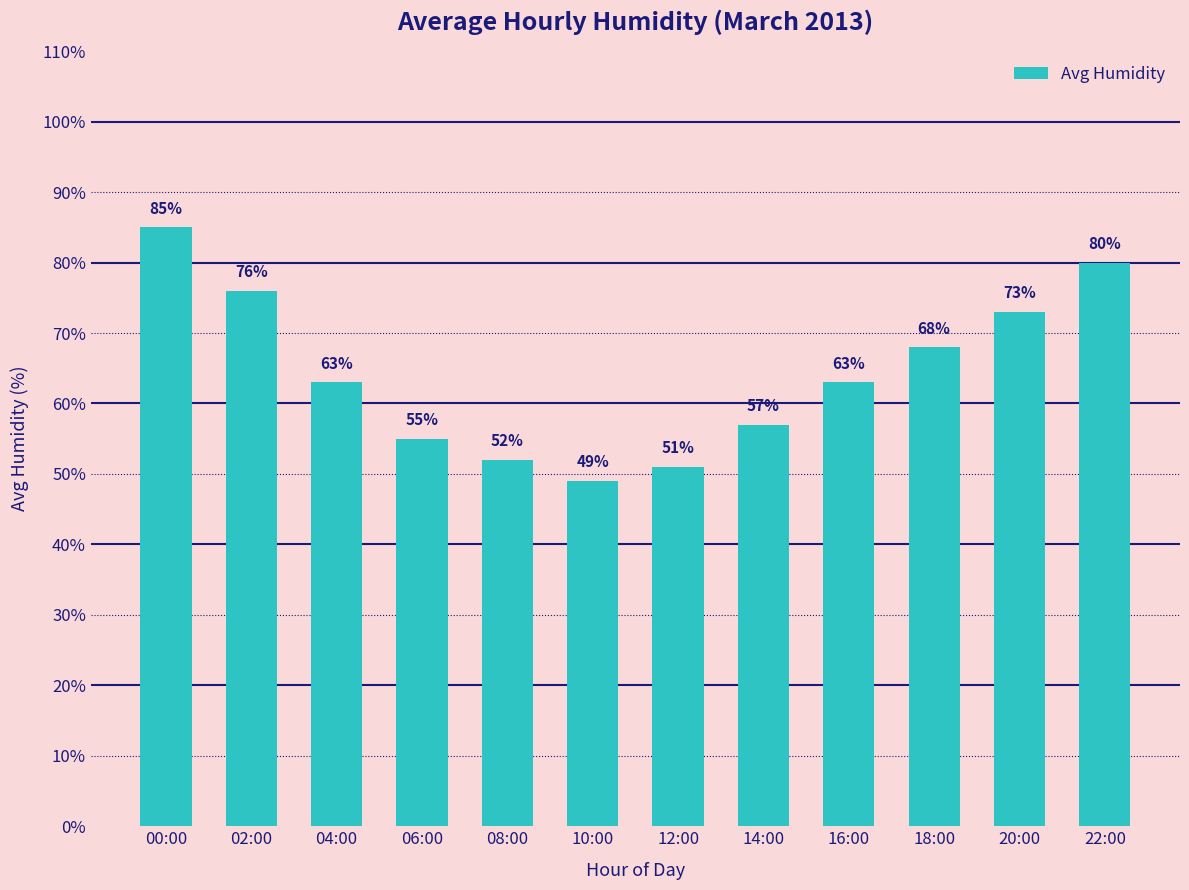

How many bars are there in total?

12